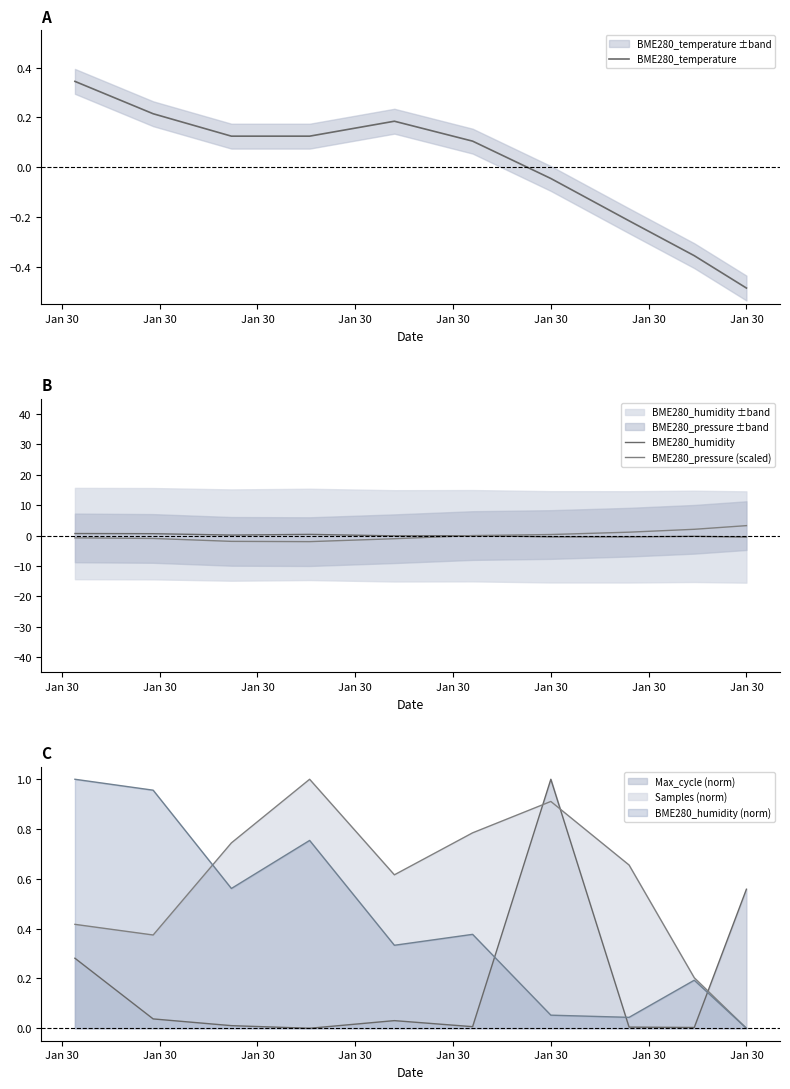

What is the label of the 8th point from the left?

Jan 30